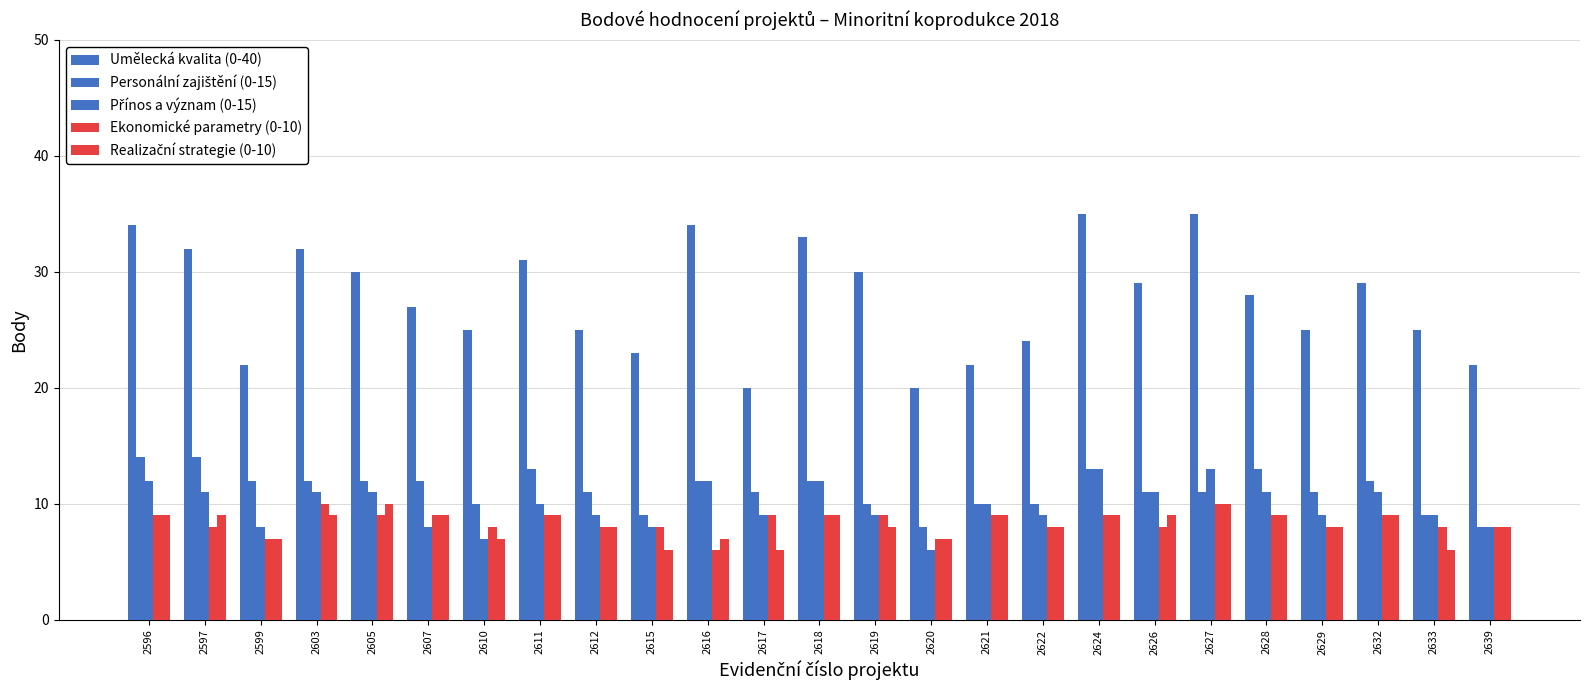

How many bars are there in total?

125